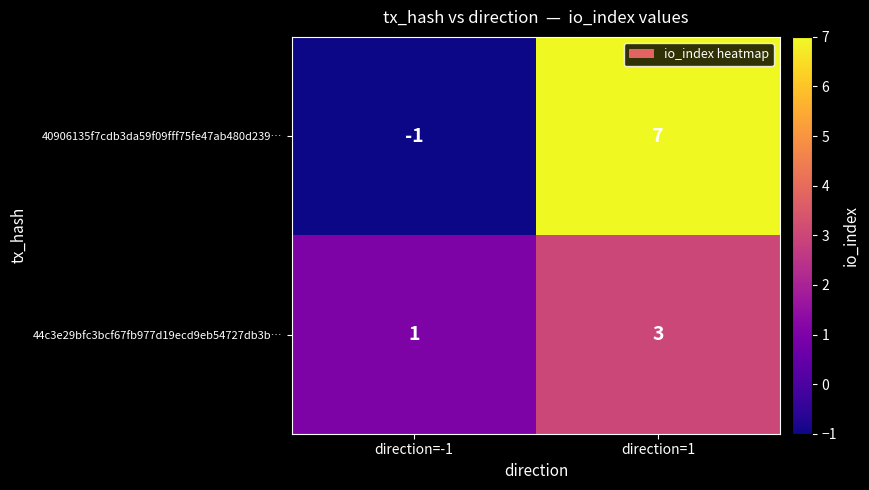

Is the value of 40906135f7cdb3da59f09fff75fe47ab480d239… at direction=-1 greater than the value of 44c3e29bfc3bcf67fb977d19ecd9eb54727db3b… at direction=-1?

No